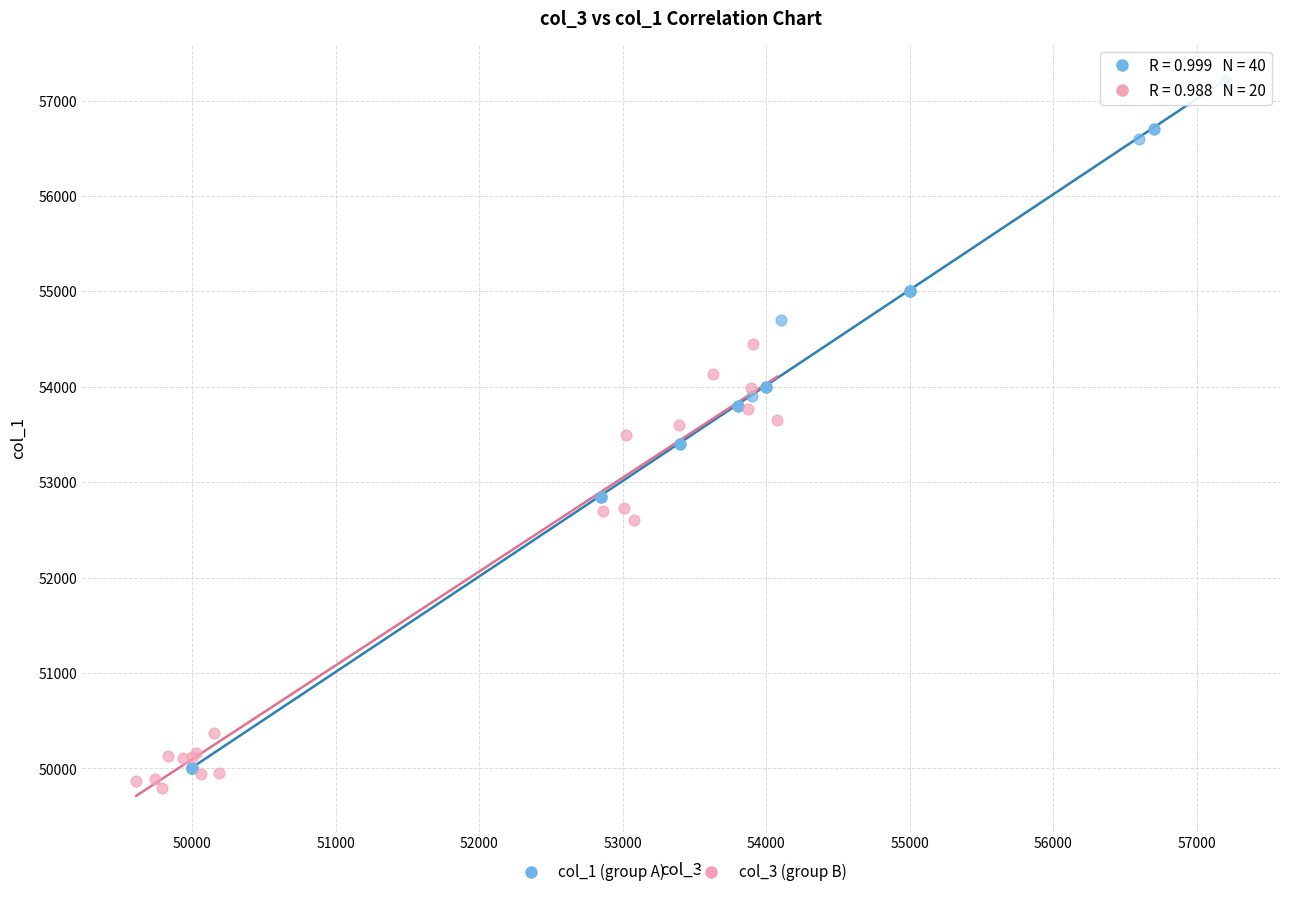

Which series contains the highest Y value?

col_1 (group A)